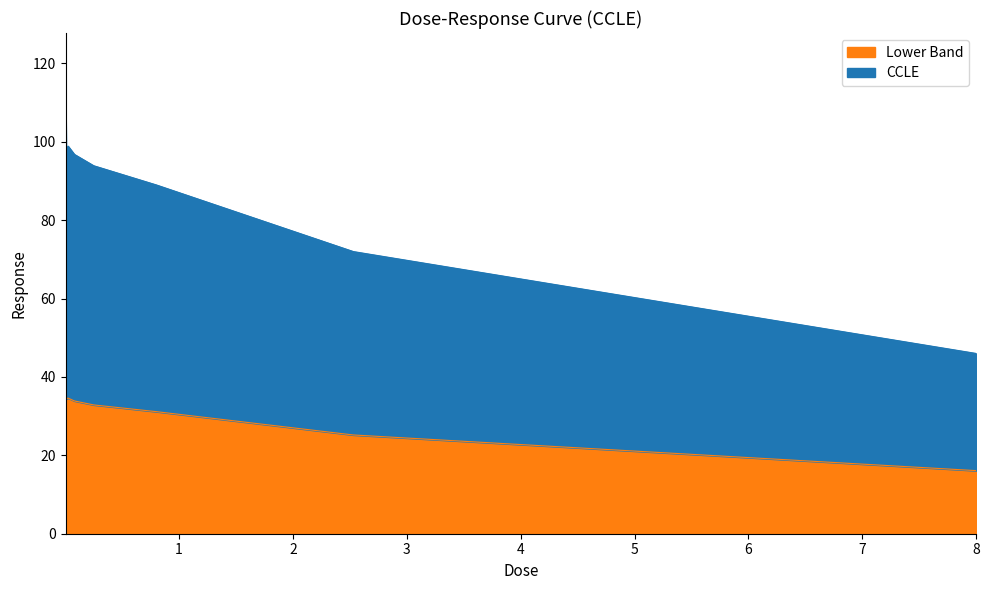

How many interior local peaks (higher than both neighbors) does the data have?

1